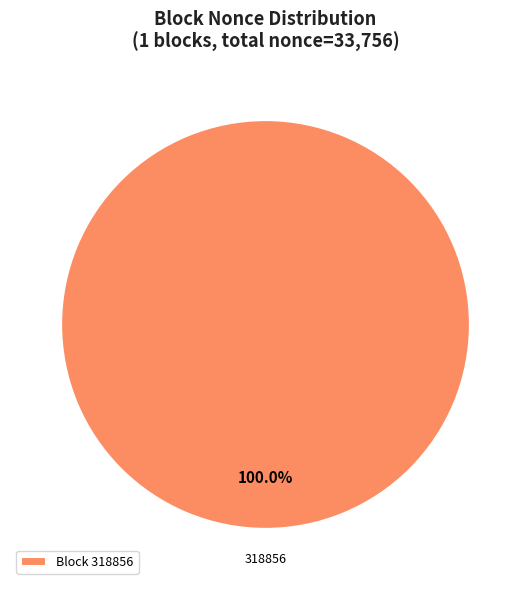

Does any single category account for the majority?

Yes